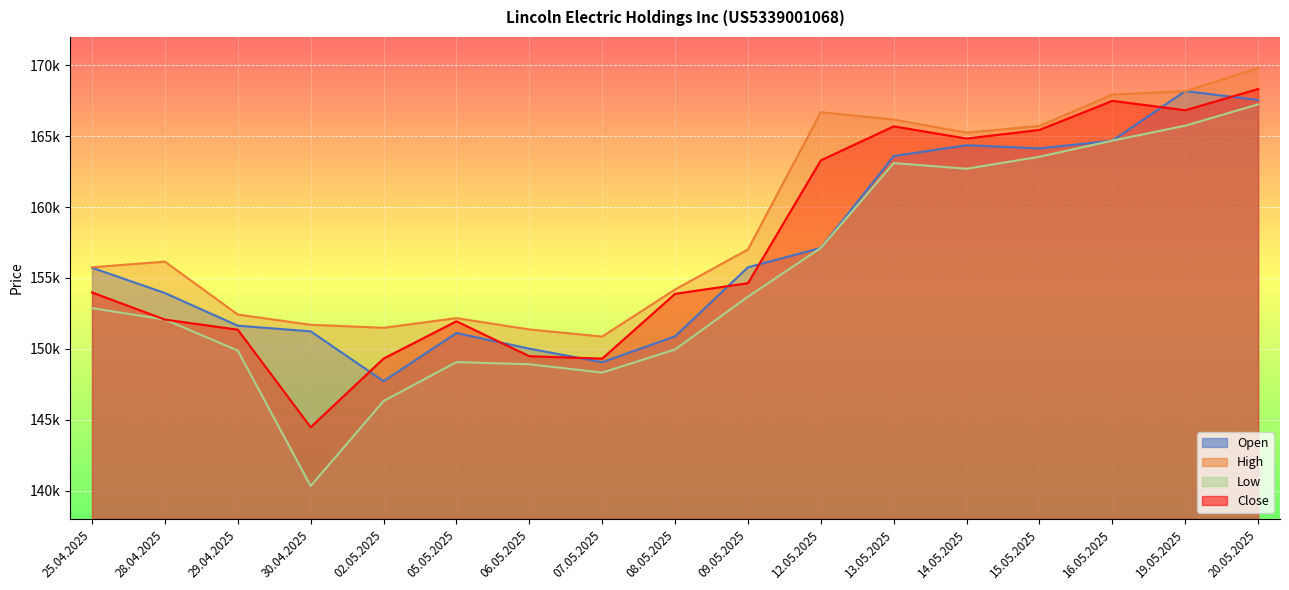

True or false: Close has more than 0 interior local peaks.

True